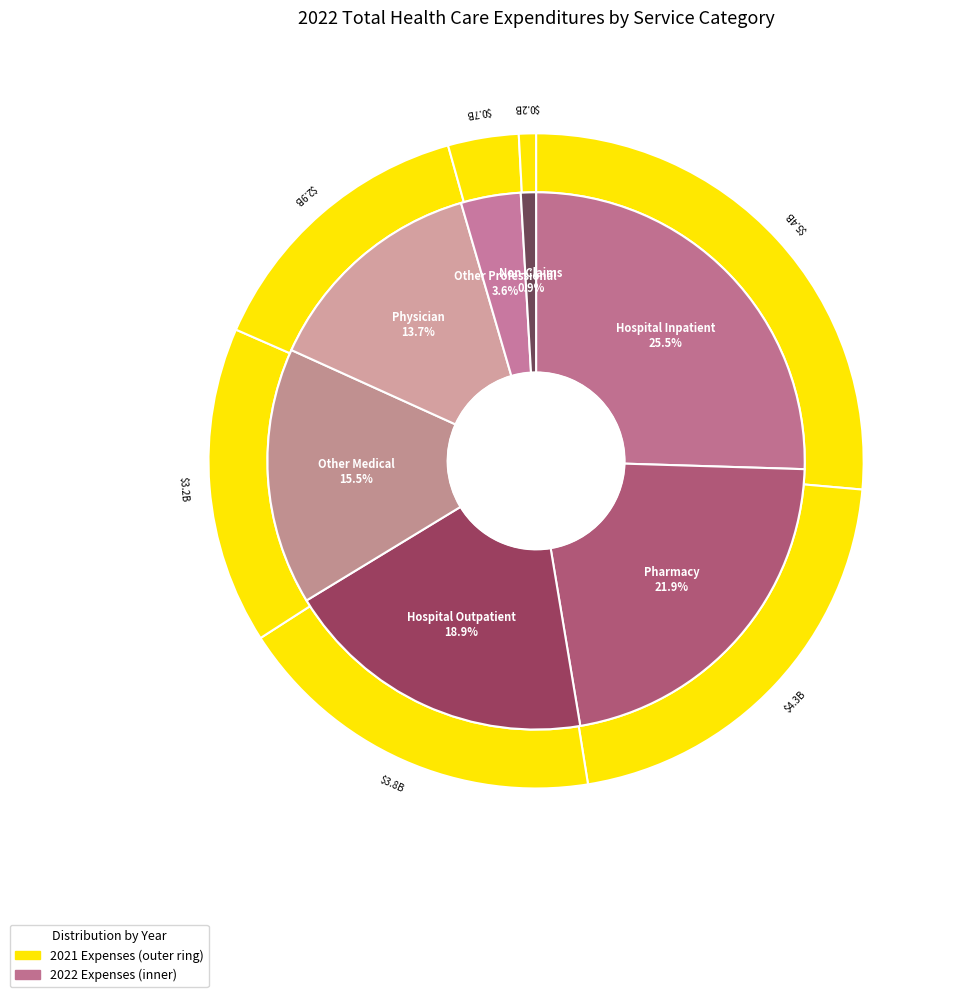

How many segments does this pie chart have?

7